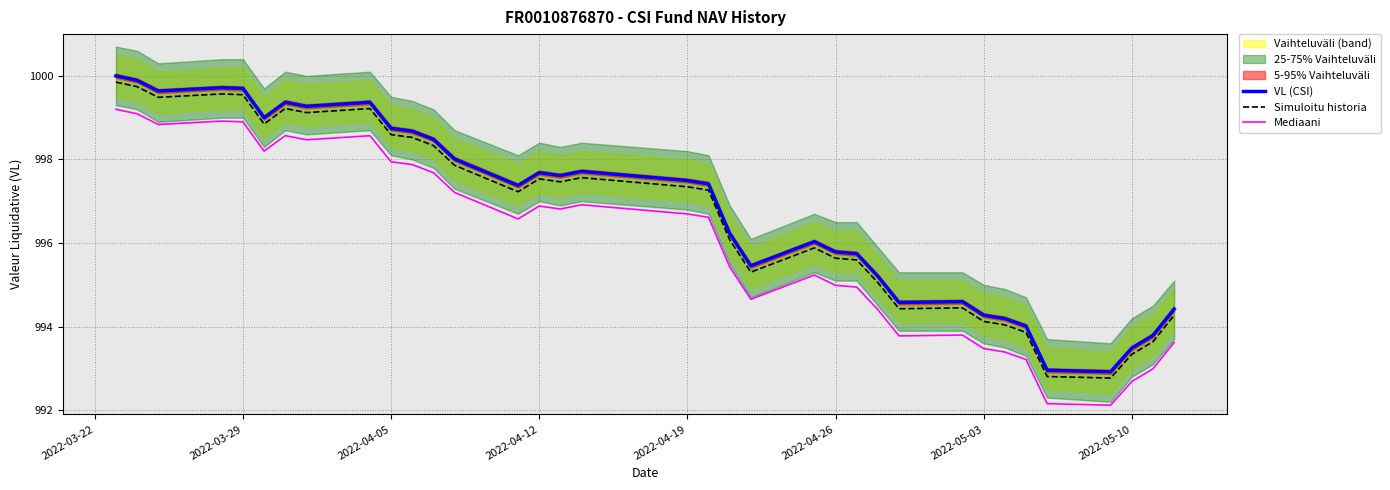

What is the highest value of the Mediaani series?

999.2